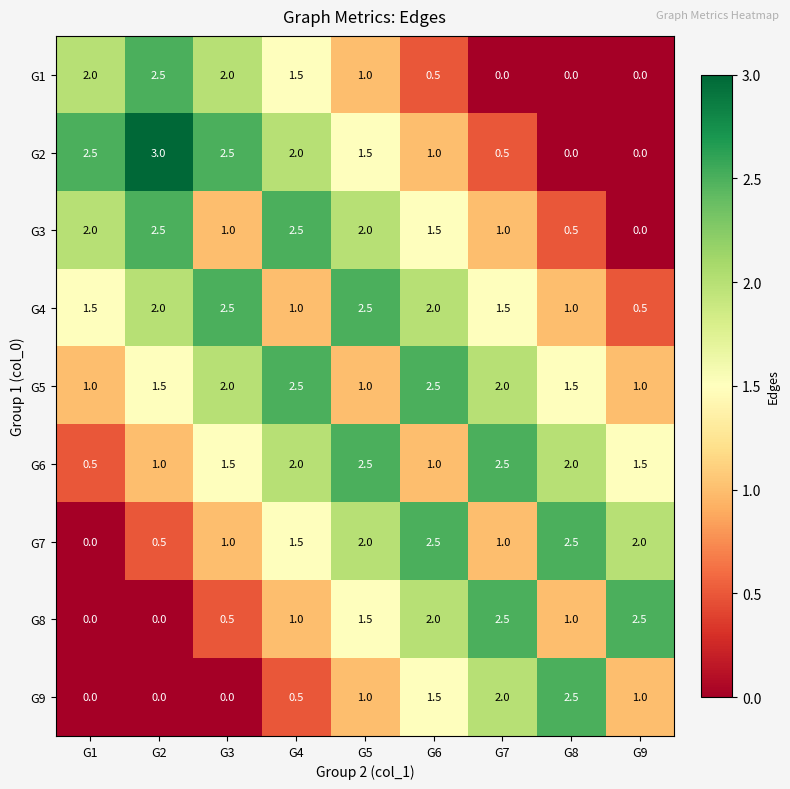

The G4 series shows 2.0 at G2. True or false?

True